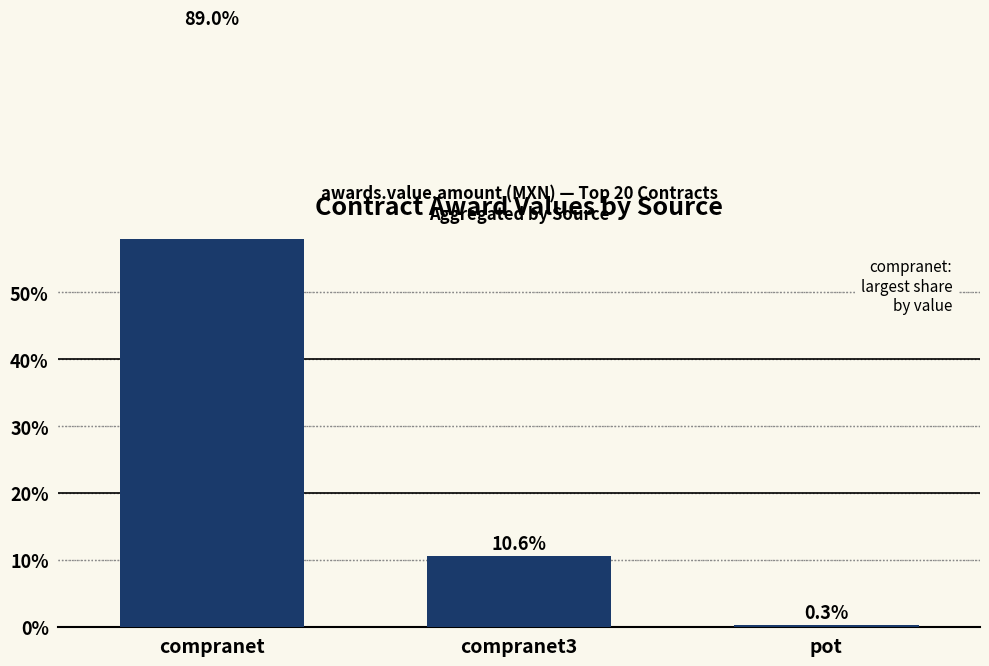

Count the number of data series in this chart.

1